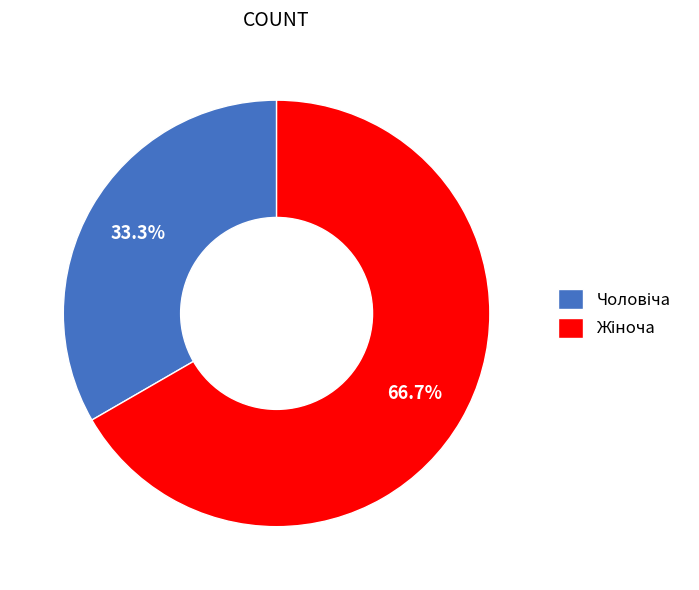

True or false: Жіноча accounts for 67% of the total.

True